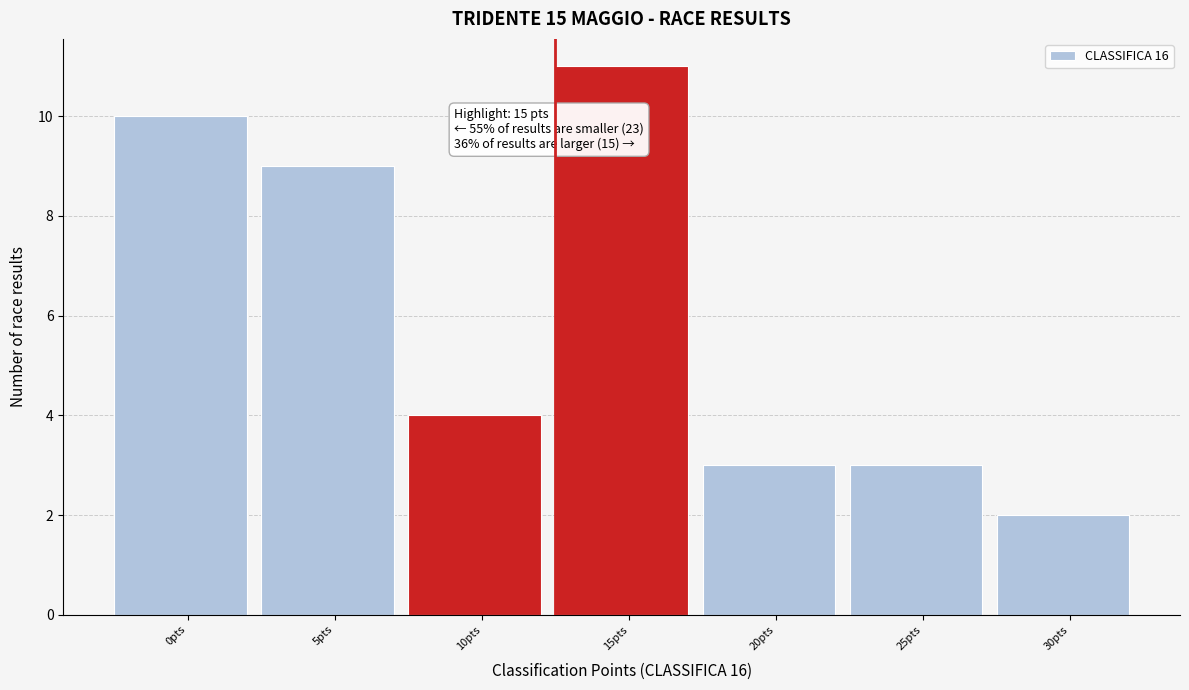

Reading left to right, list all the values displayed in this chart.

0pts=10	5pts=9	10pts=4	15pts=11	20pts=3	25pts=3	30pts=2